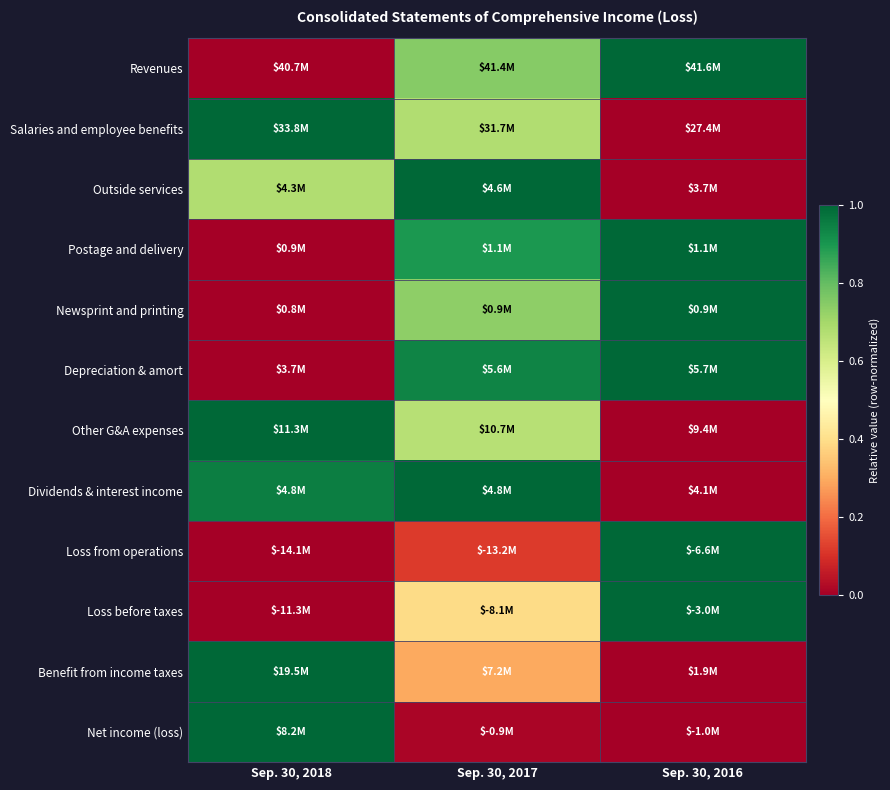

Rank the series by their maximum value, from highest to lowest.

Revenues, Salaries and employee benefits, Outside services, Postage and delivery, Newsprint and printing, Depreciation & amort, Other G&A expenses, Dividends & interest income, Loss from operations, Loss before taxes, Benefit from income taxes, Net income (loss)